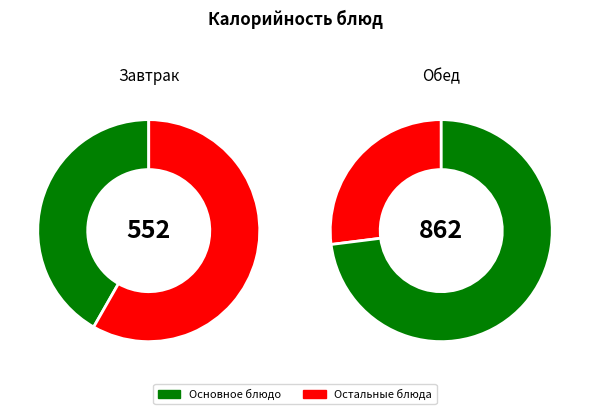

Does ХЛЕБ ПШЕНИЧНЫЙ (завтрак) represent more than half of the total?

No